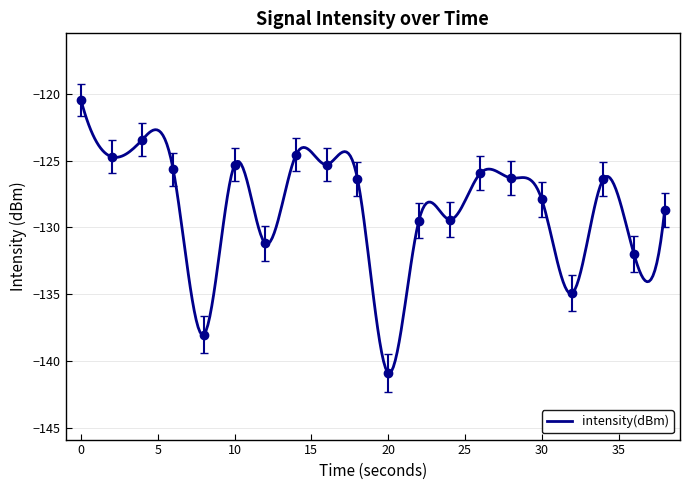

What is the change in value from 14 to 36?

-7.5